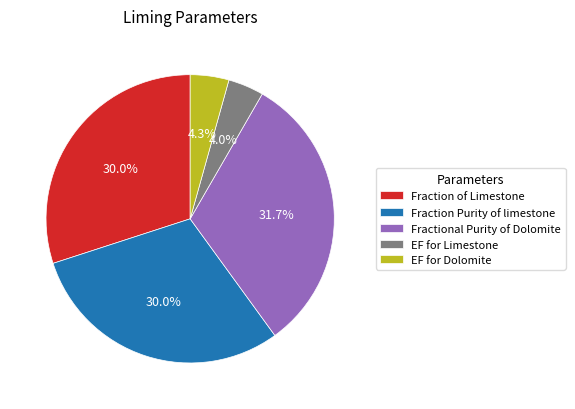

Is there a majority slice in this chart?

No